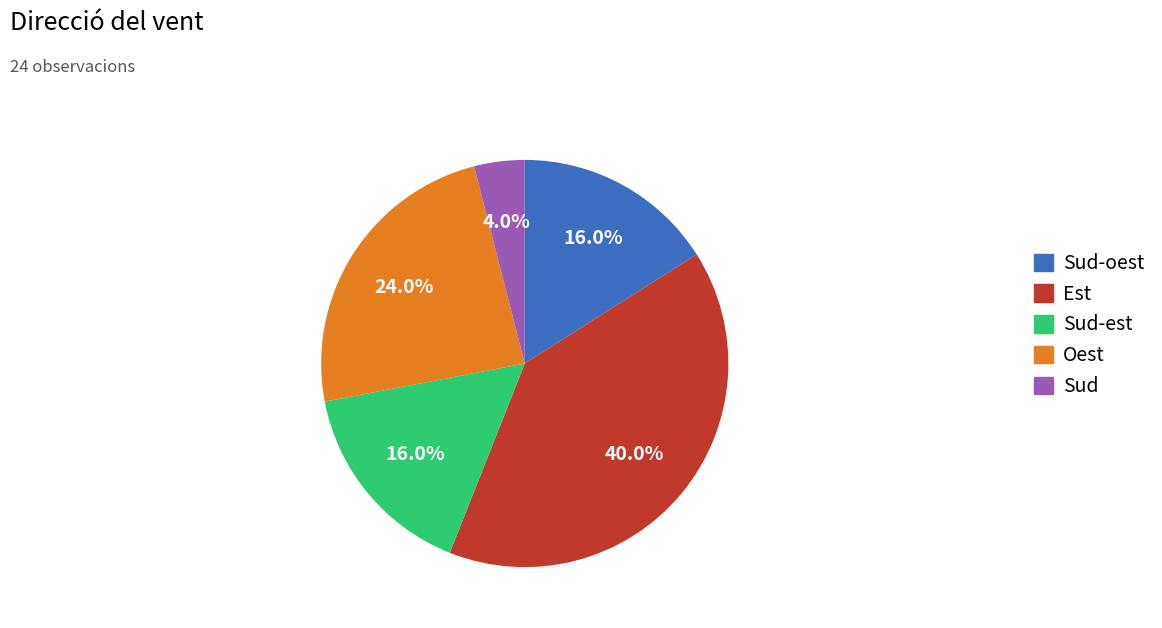

What percentage do Sud-oest and Sud together represent?

20.0%